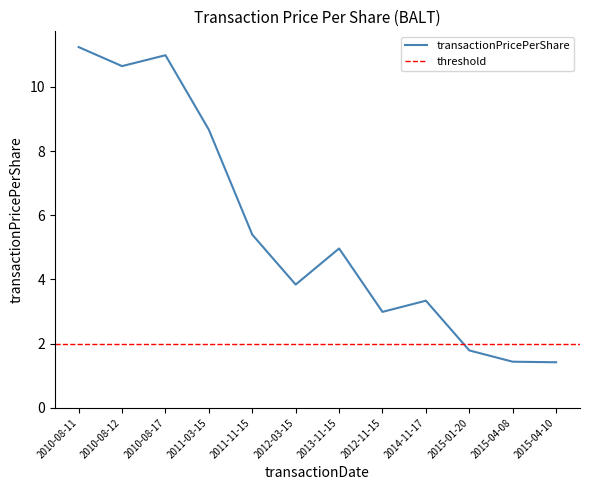

What is the label of the 1st point from the left?

2010-08-11